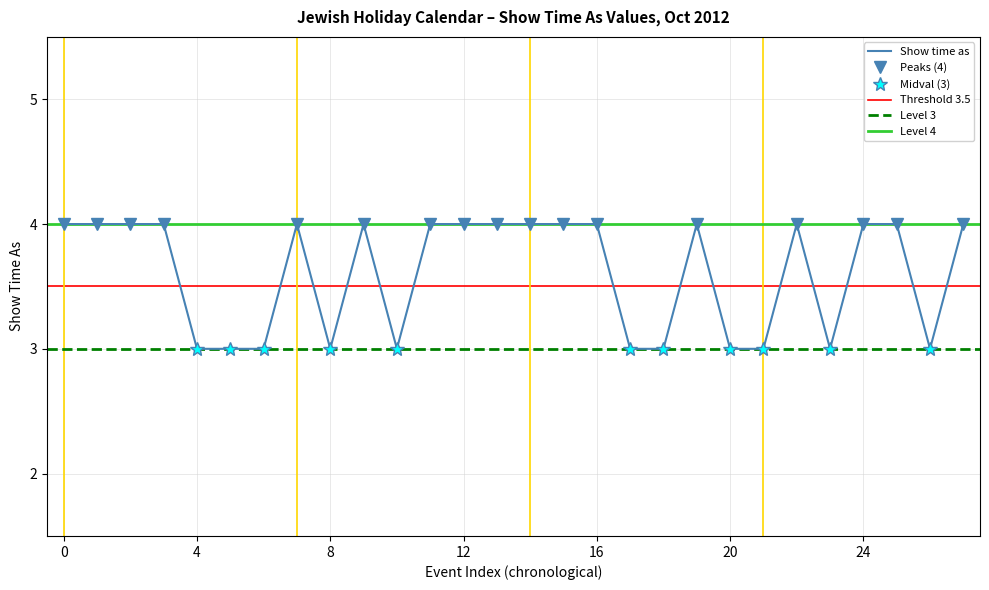

At which label is the value closest to 3?

4